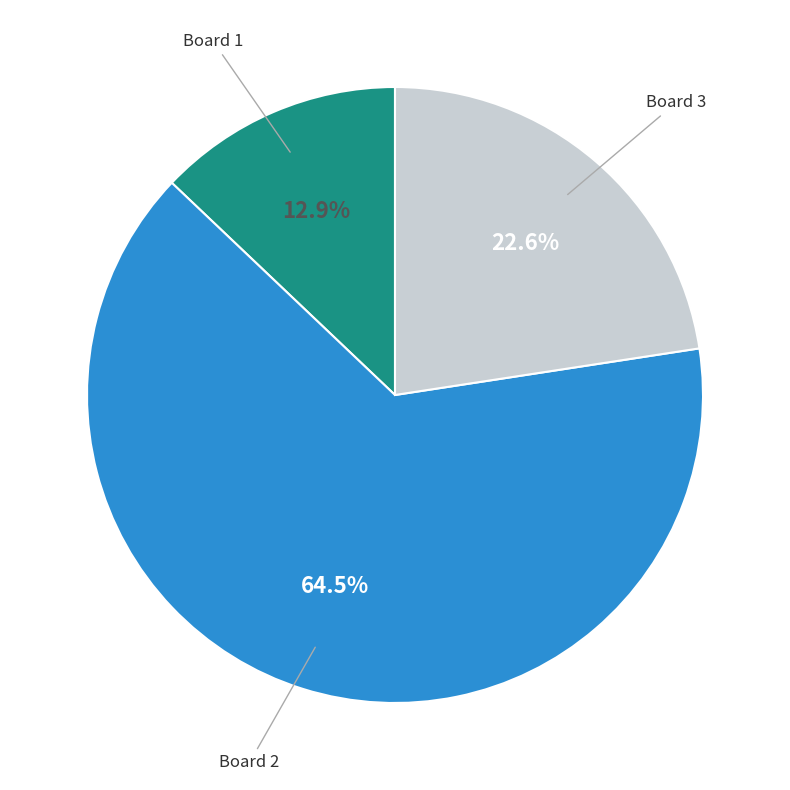

Is there any slice that represents more than half of the pie?

Yes